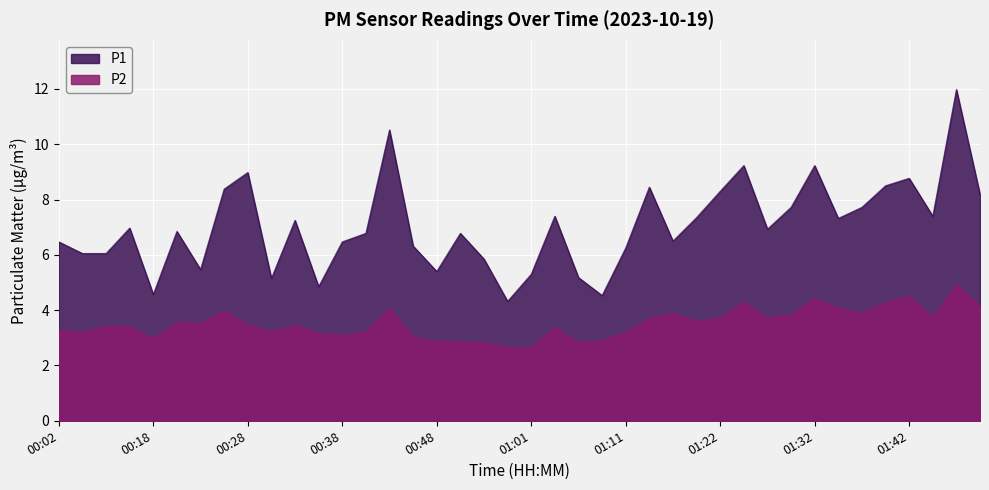

What is the spread (max minus min) of values at 00:15?

3.6